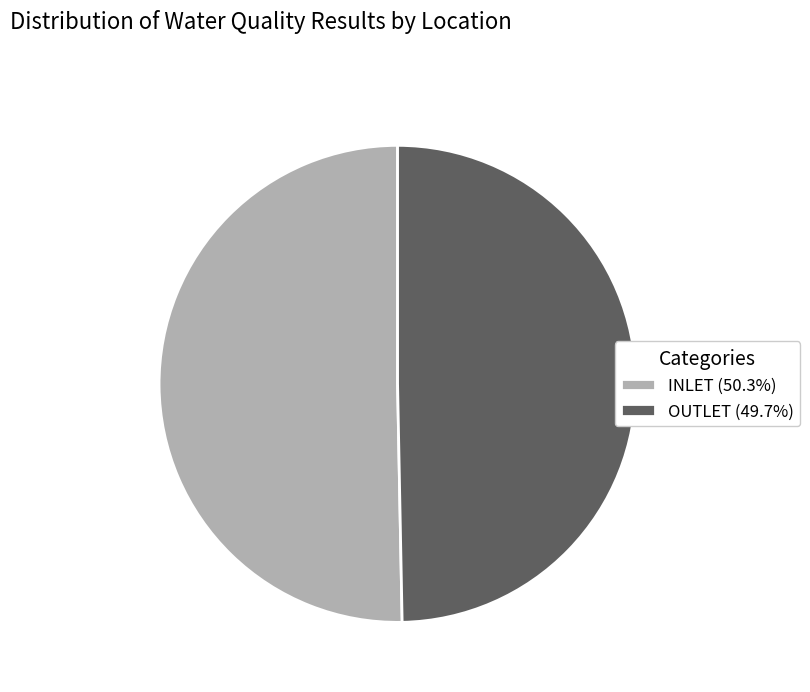

What is the ratio of the value at OUTLET (49.7%) to the value at INLET (50.3%)?

1.0